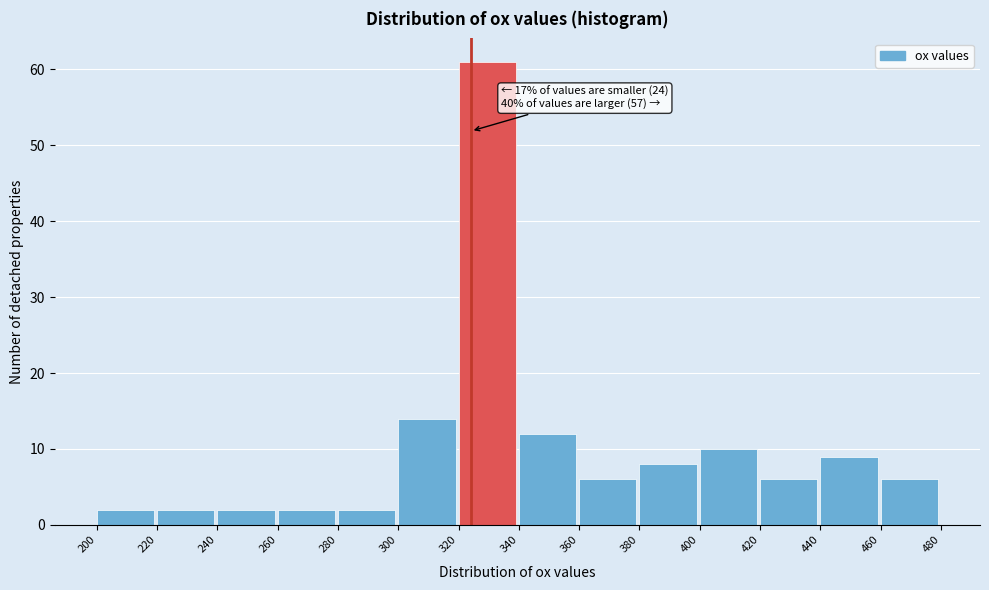

Over which range of the x-axis is the bar tallest?

320 to 340